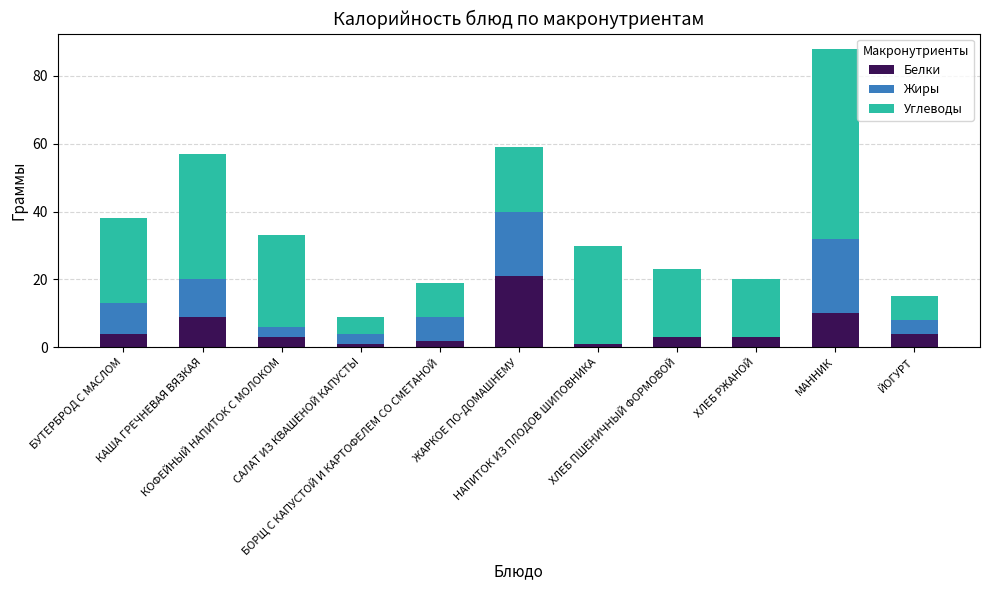

Does the chart contain stacked bars?

Yes